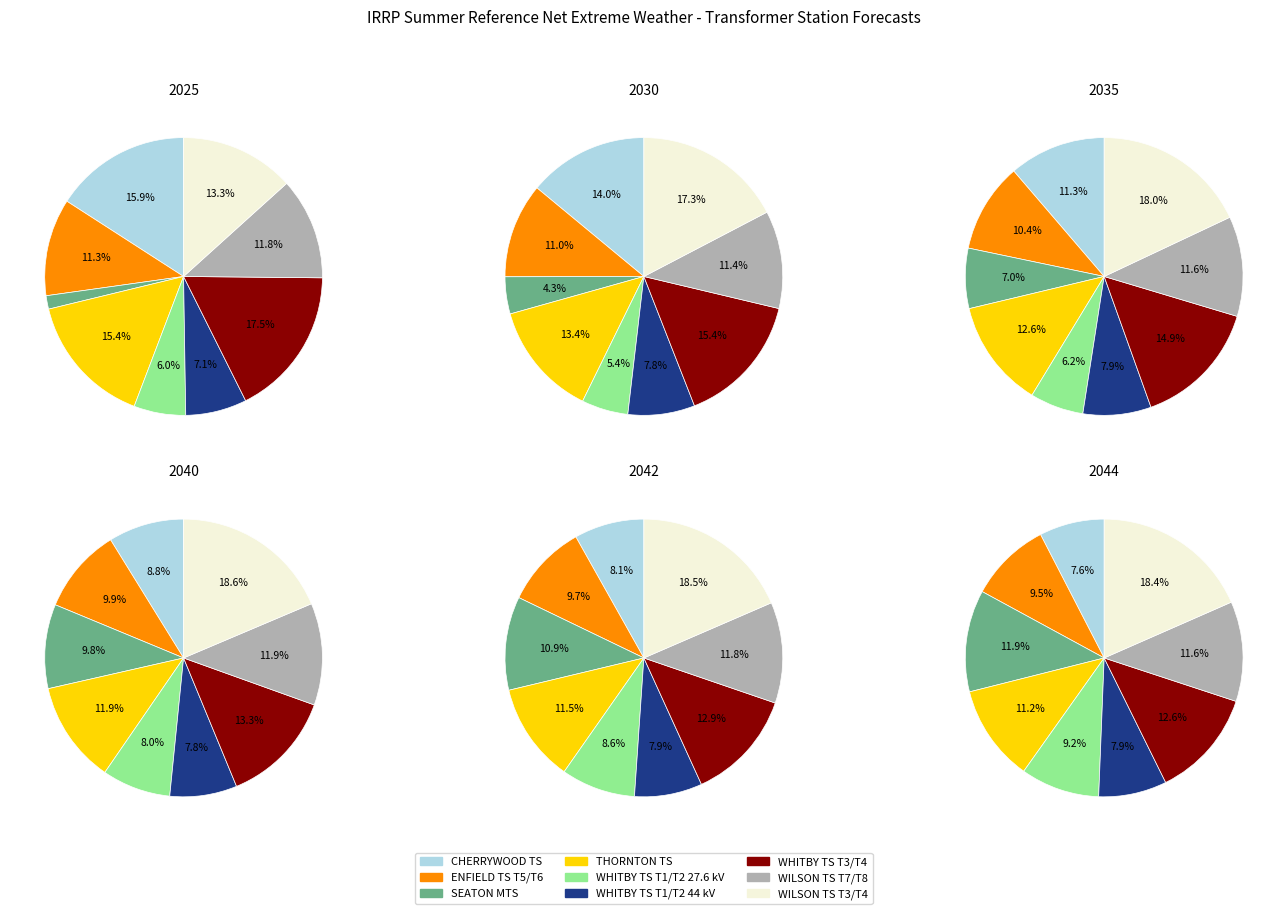

How many slices are in this pie chart?

9